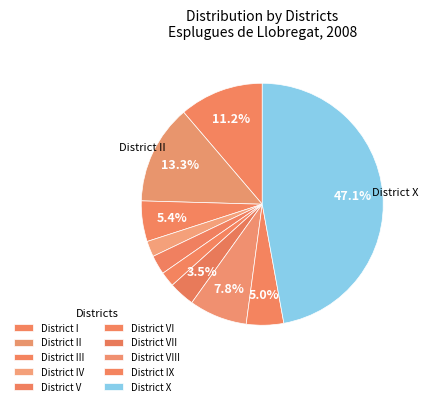

To the nearest percent, what is the average slice percentage?

10%